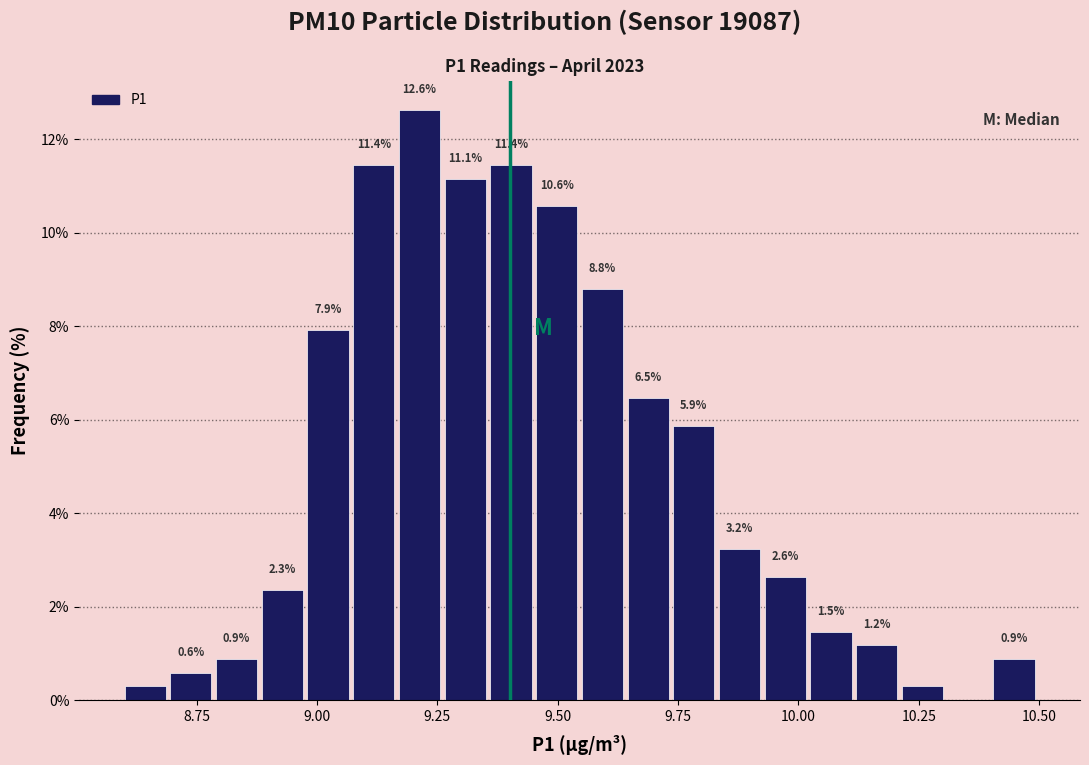

Around what value on the x-axis is the tallest bar? Give the approximate position of its centre, as read against the axis.

9.20